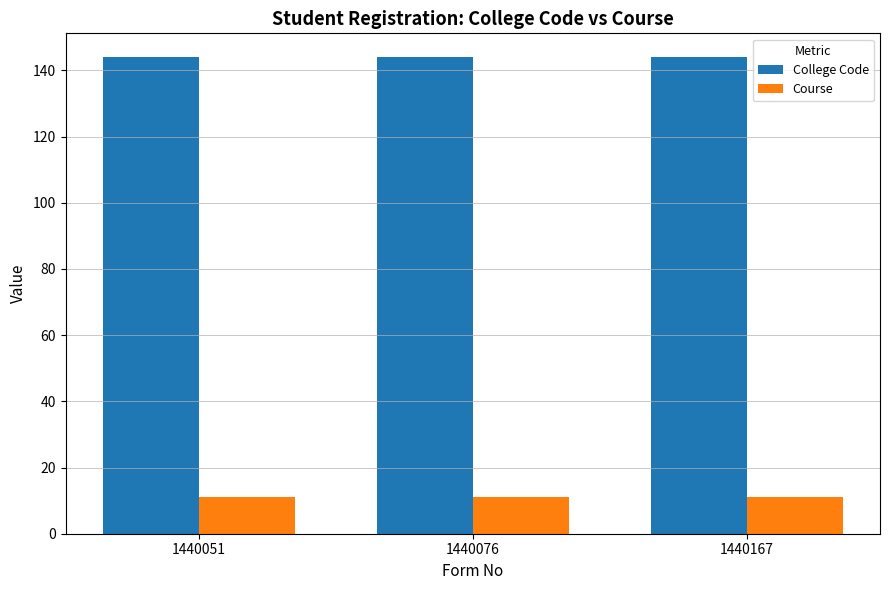

What is the spread (max minus min) of values at 1440076?

133